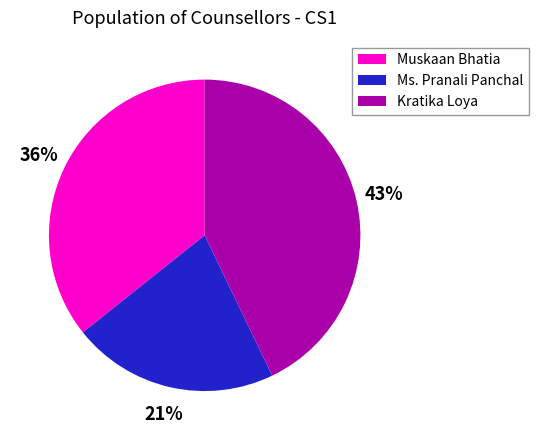

To the nearest percent, what portion does Muskaan Bhatia represent?

36%